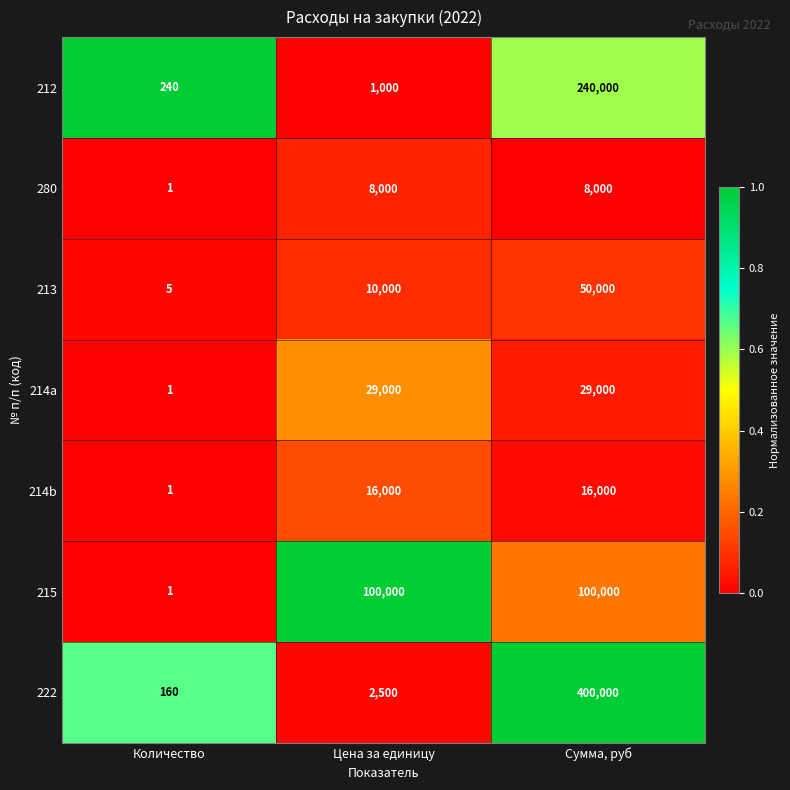

What is the highest value of the 214b series?

16000